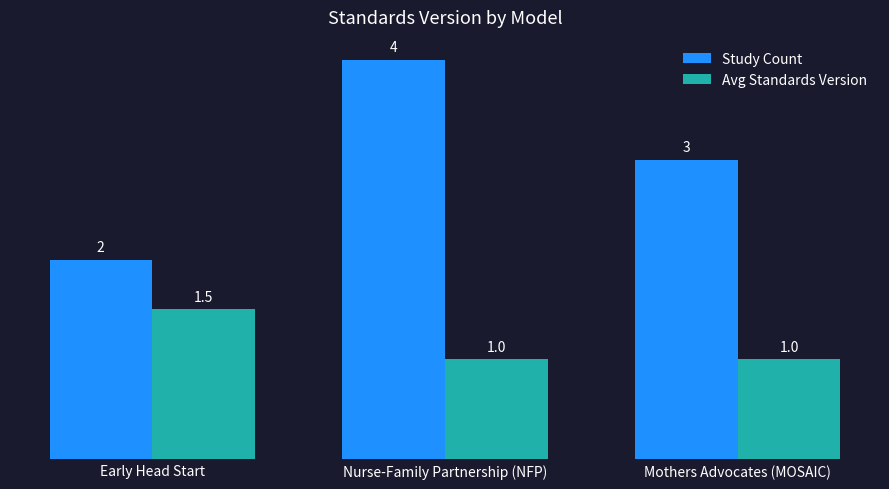

Rank the series by their average value, from highest to lowest.

Study Count, Avg Standards Version